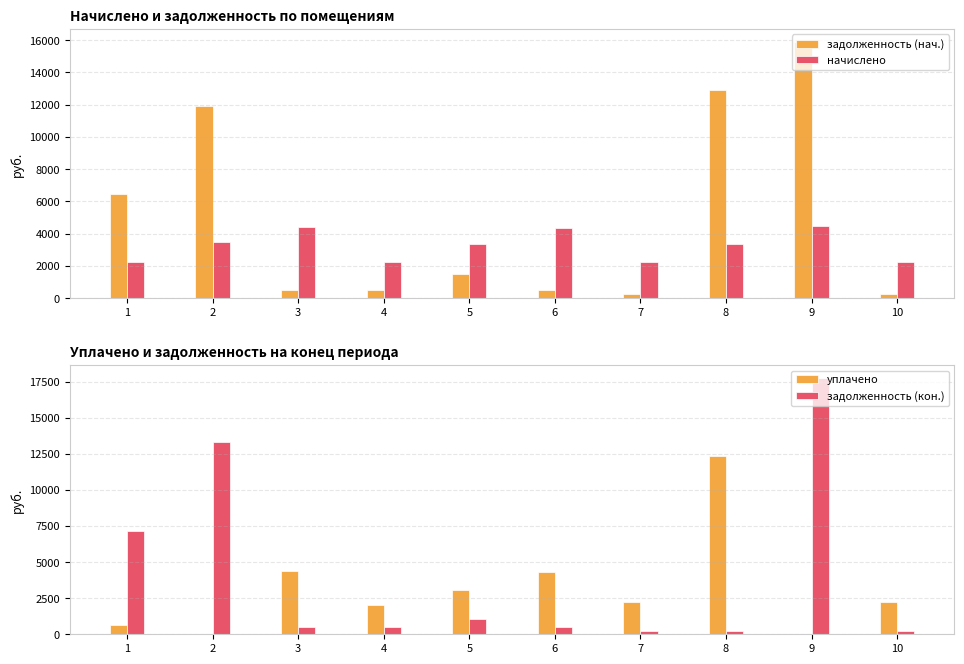

What is the sum of the задолженность (кон.) values at 10 and 6?

736.6